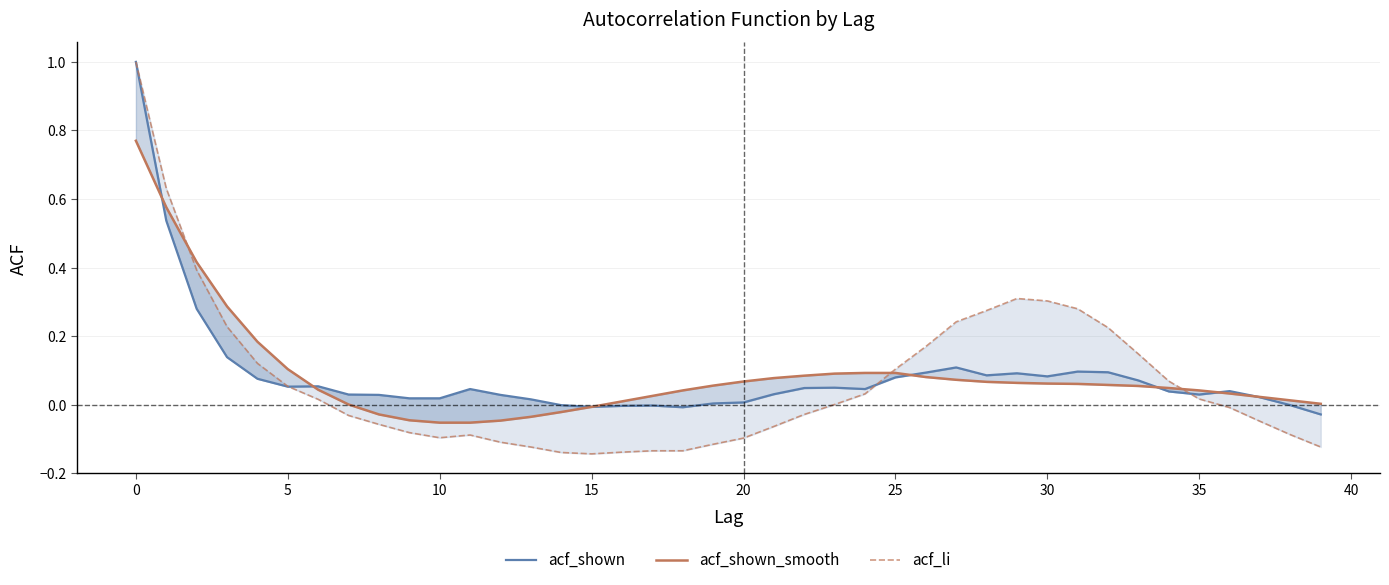

What are all the series names shown in the legend?

acf_shown, acf_shown_smooth, acf_li